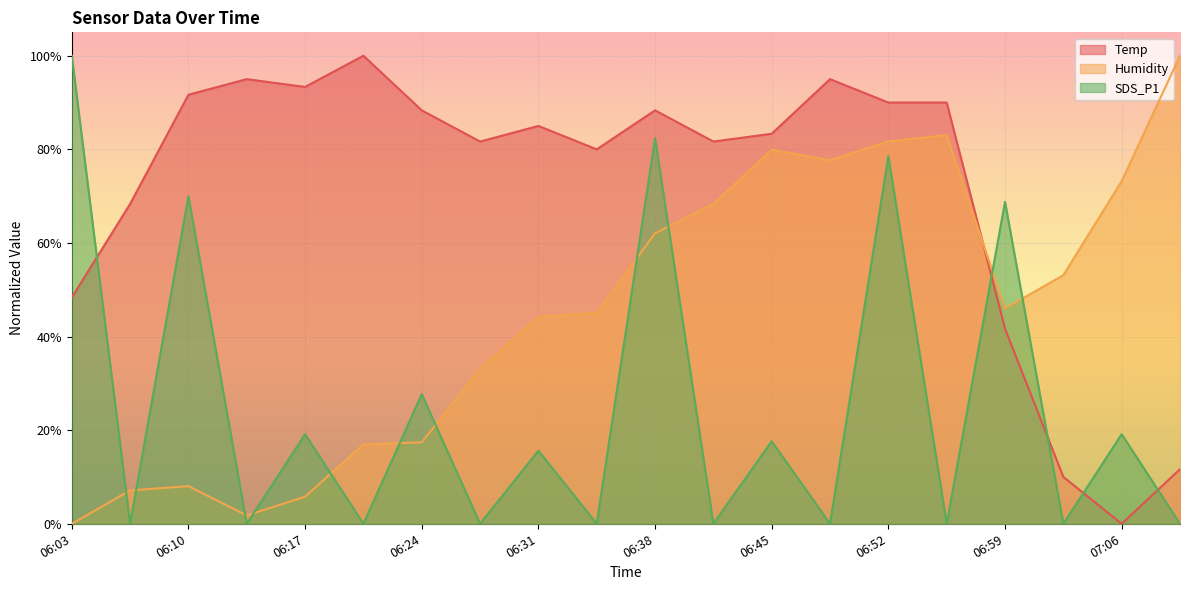

What is the difference between the second highest and minimum values in the Humidity series?

0.8